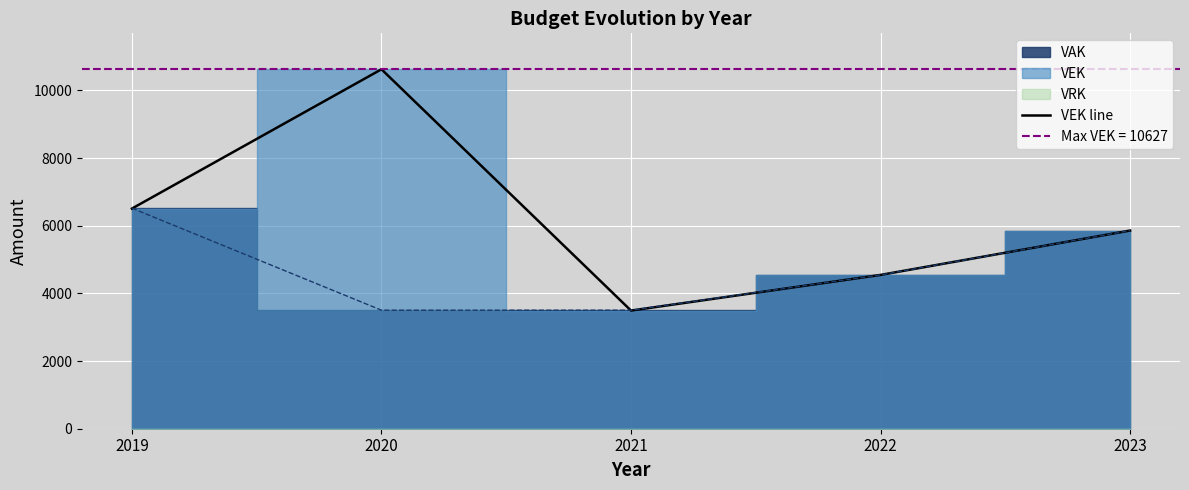

List the labels in order of value, smallest first.

2021, 2022, 2023, 2019, 2020